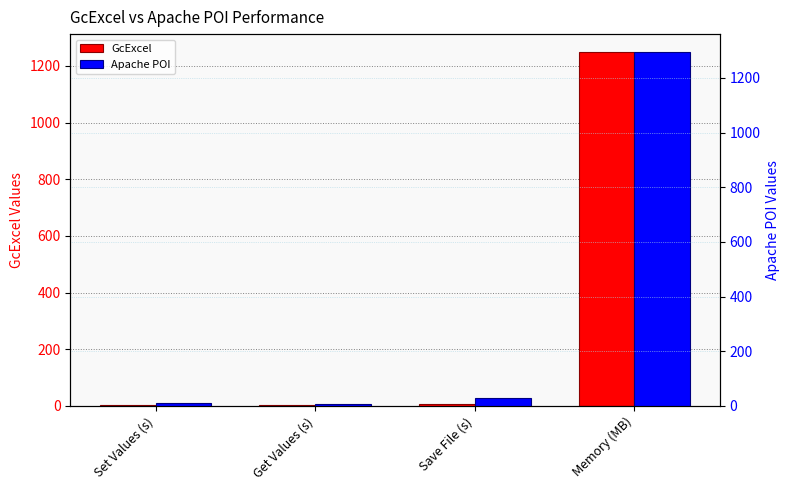

What is the difference between the highest and lowest values at Memory (MB)?

45.4